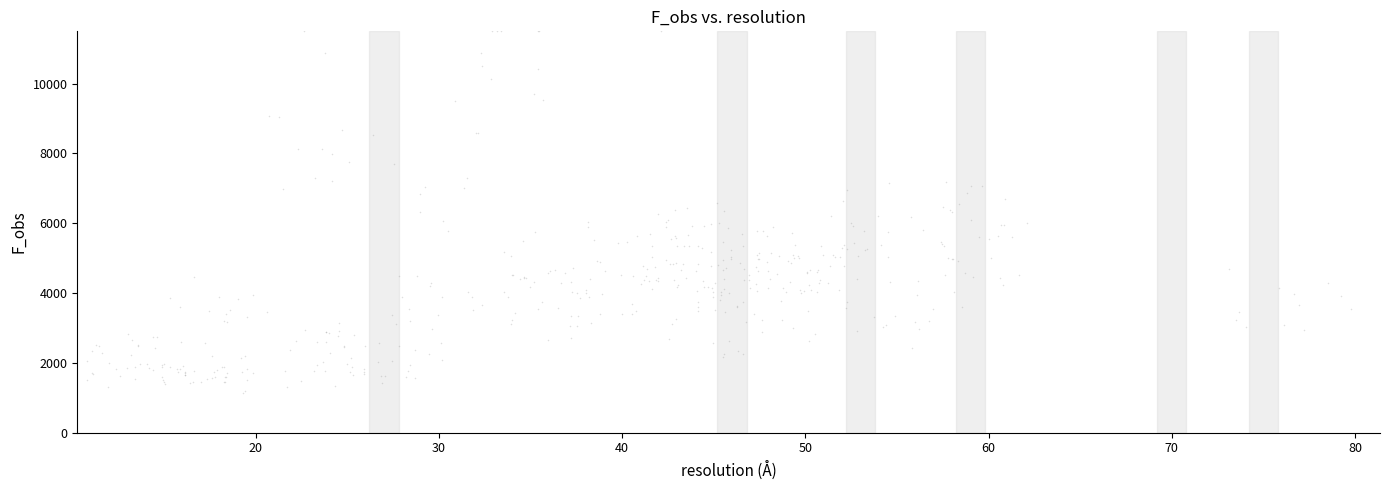

What is the range of X values (max minus min)?

69.0